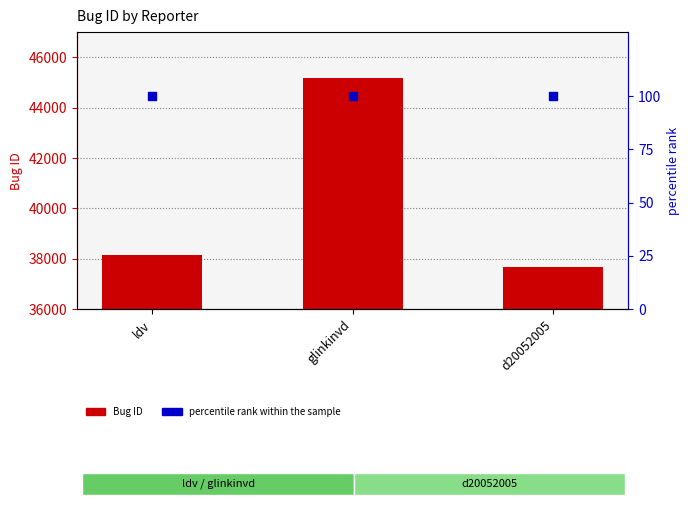

Is the value of percentile rank within the sample at glinkinvd greater than the value of Bug ID at ldv?

No